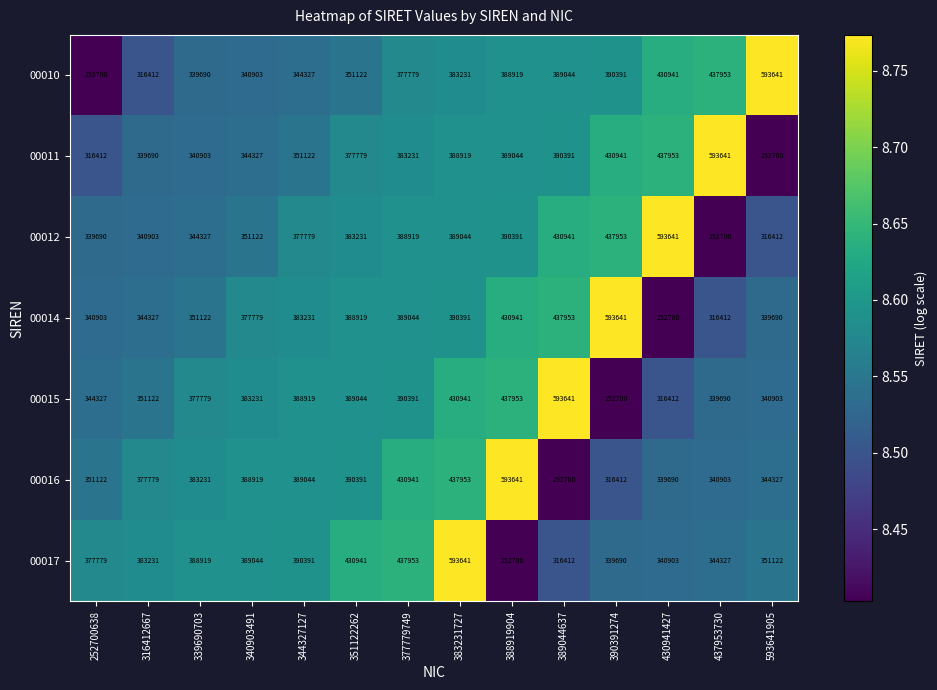

What is the sum of all 00016 values?

5337053